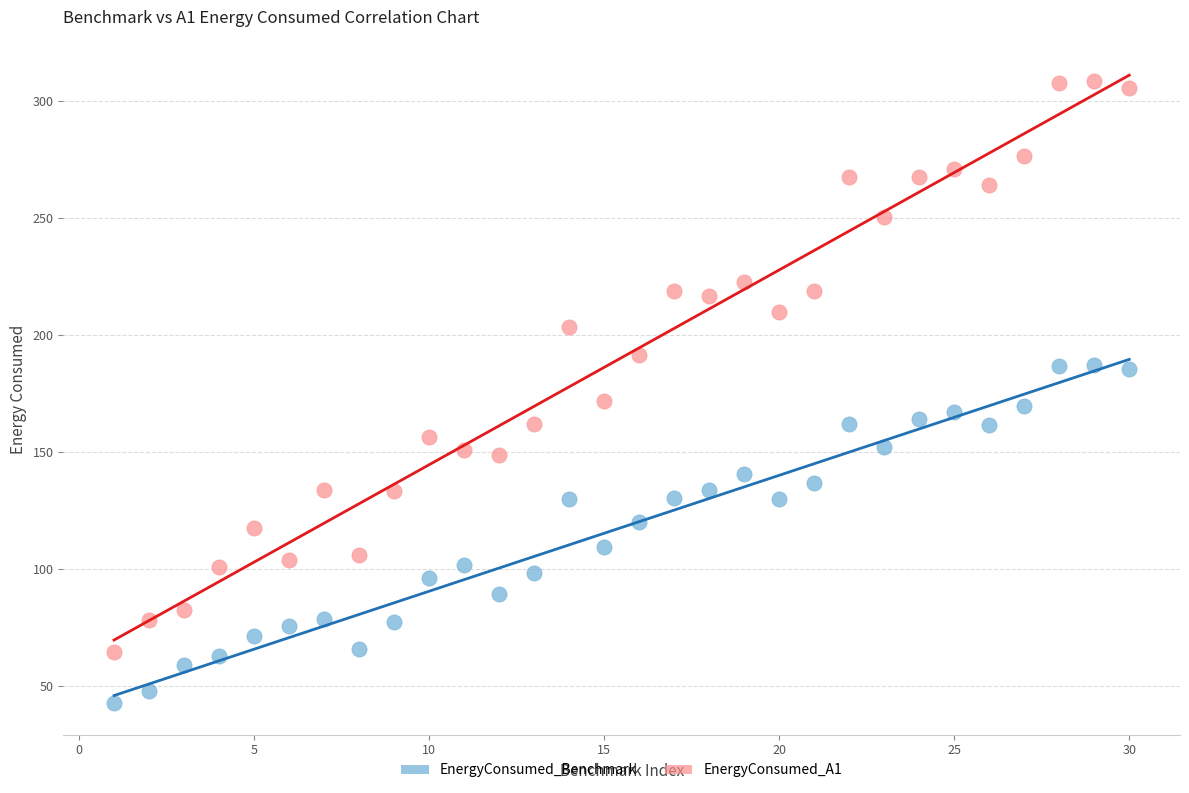

What are all the series names shown in the legend?

EnergyConsumed_Benchmark, EnergyConsumed_A1